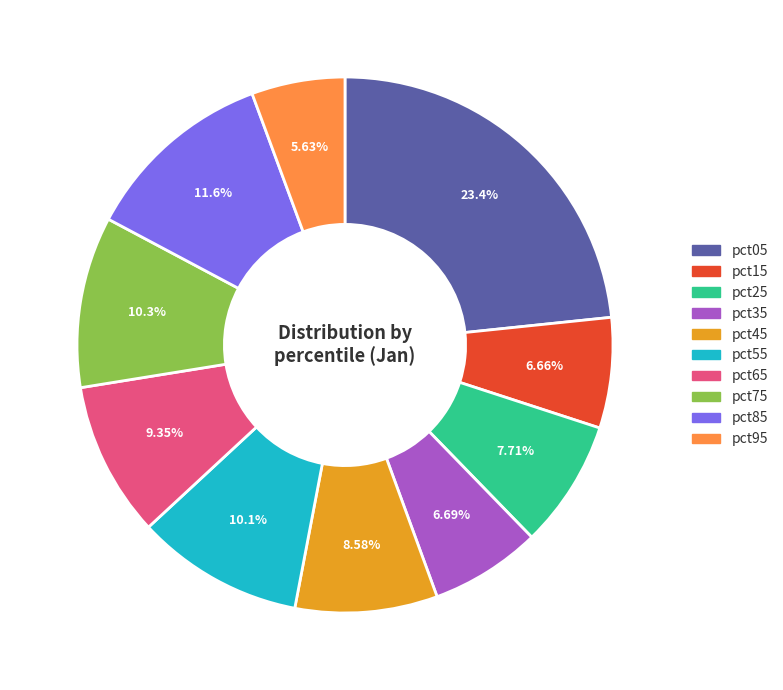

How many segments does this pie chart have?

10